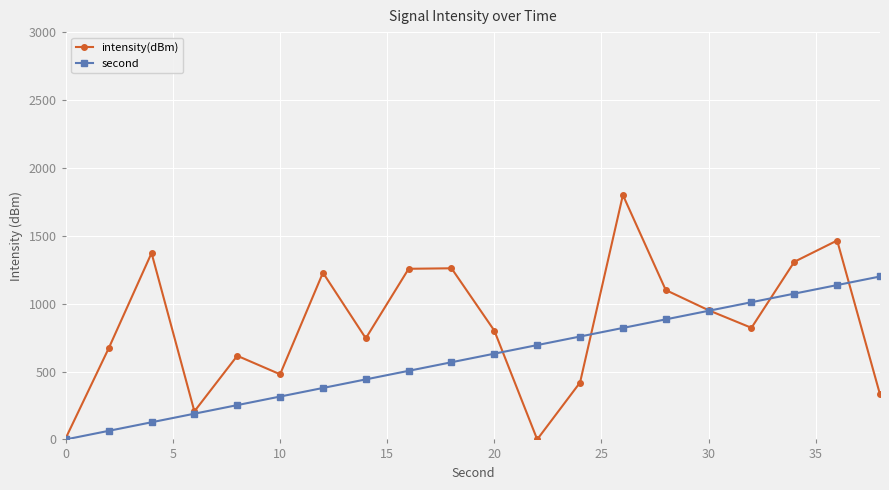

List the series in order of their overall mean, lowest first.

second, intensity(dBm)